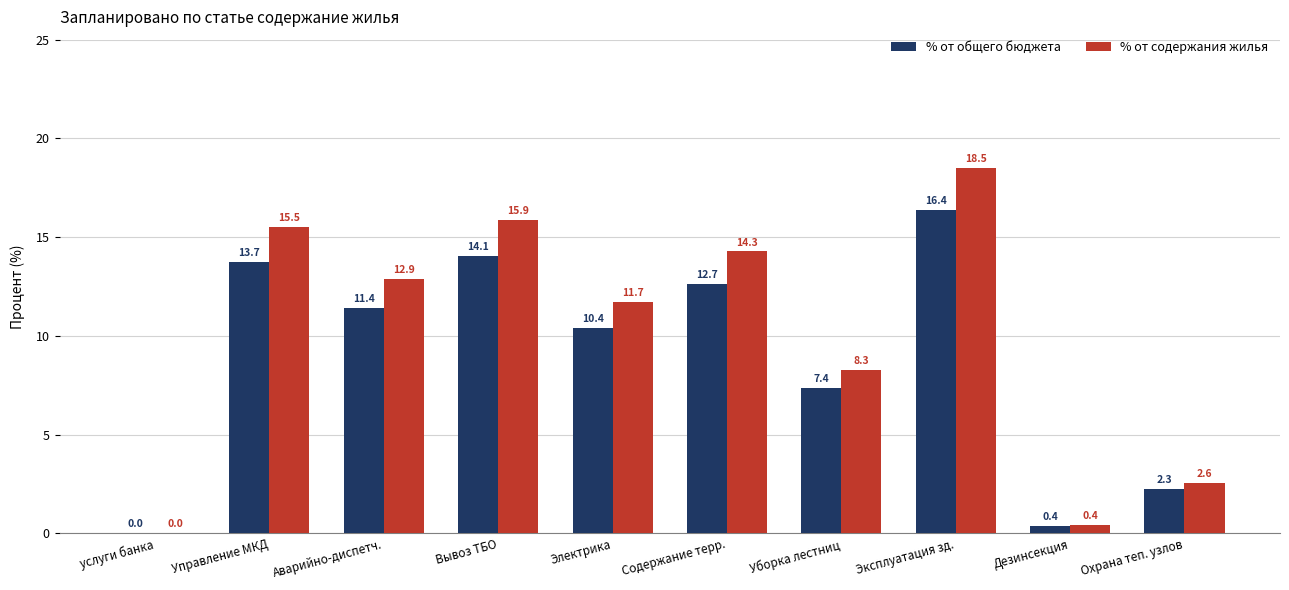

Where is % от содержания жилья nearest to the value 9?

Уборка лестниц